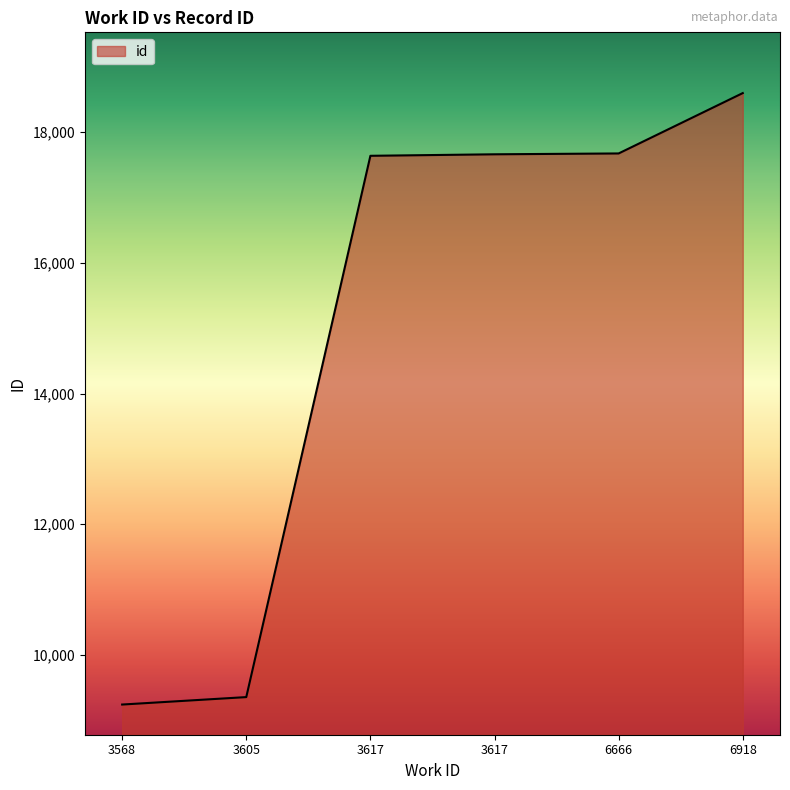

Is it true that the value at 3617 is 29167?

False